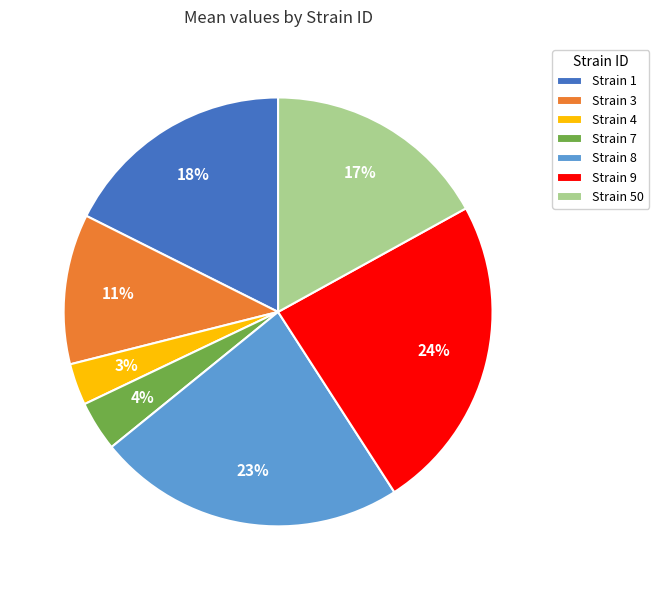

Which category has the biggest portion of the pie?

Strain 9